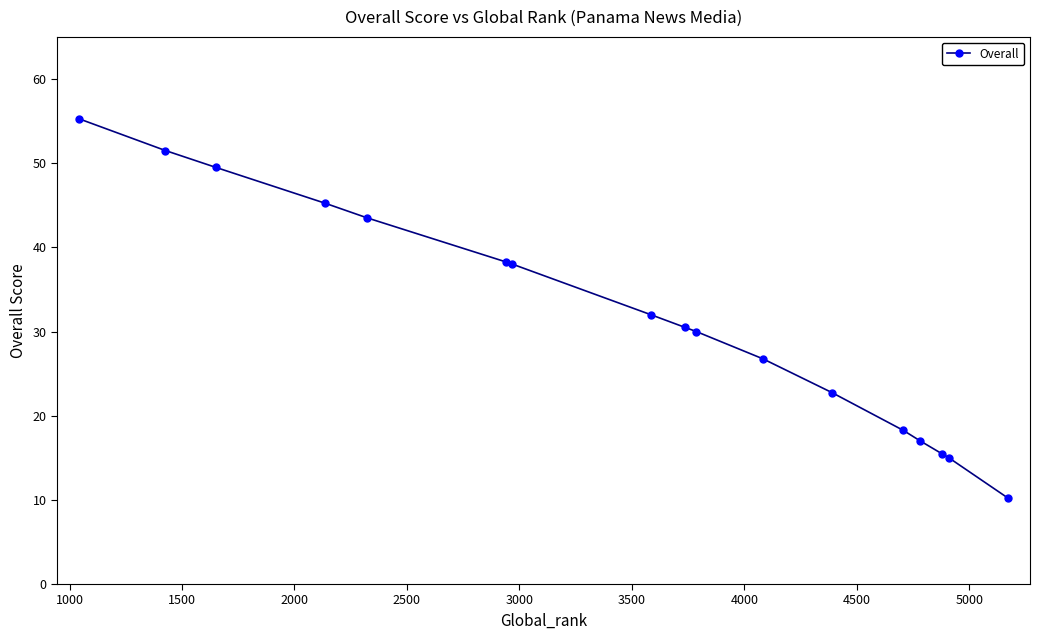

What is the average value?

31.7